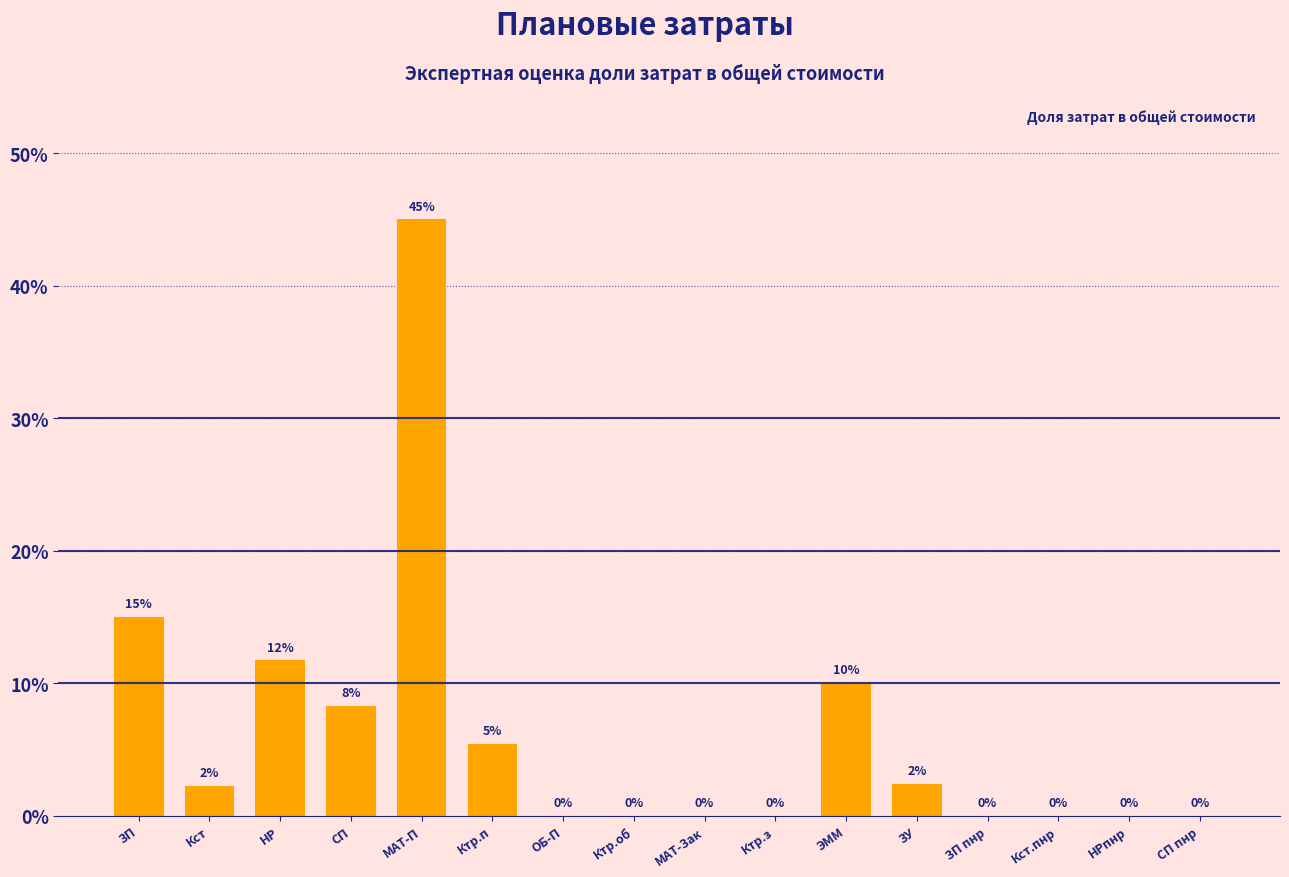

Which category has the highest value across all series?

МАТ-П